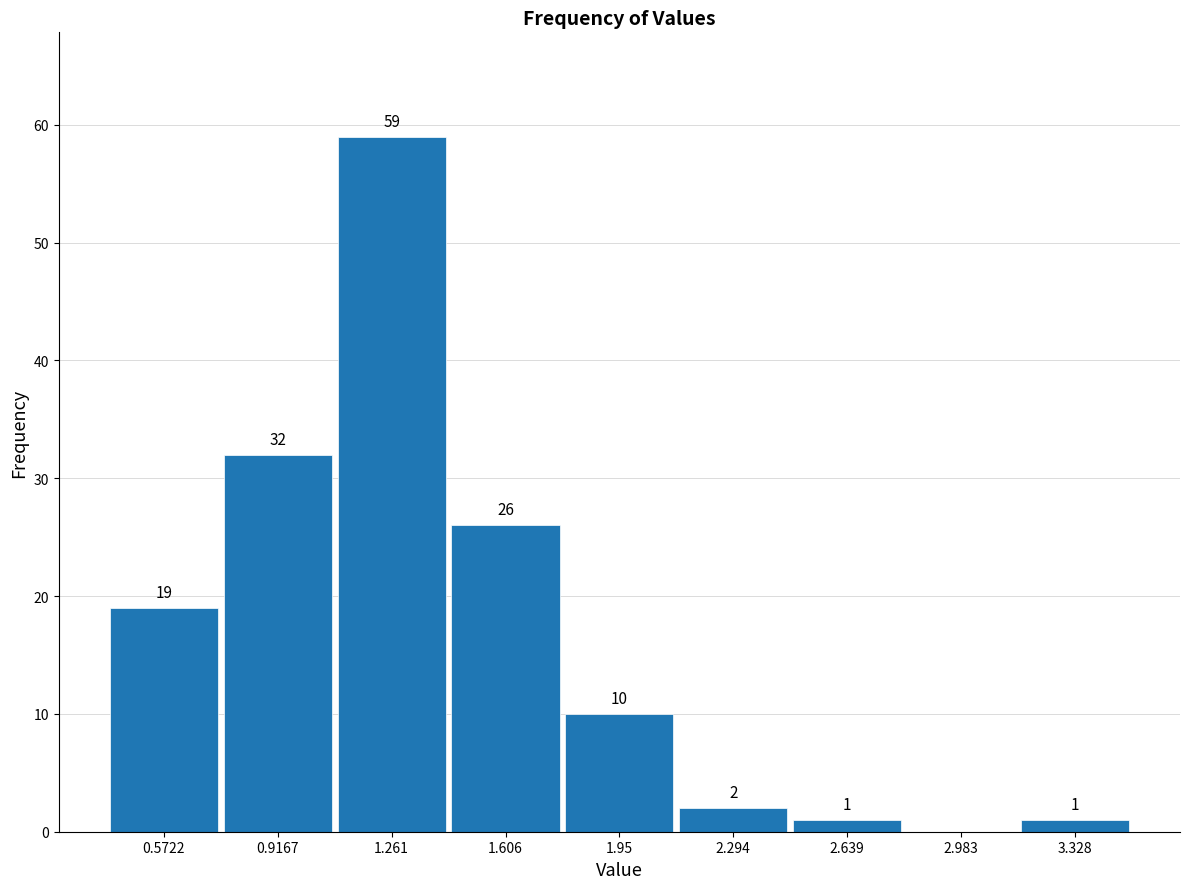

Which range on the x-axis has the tallest bar?

1.10 to 1.45